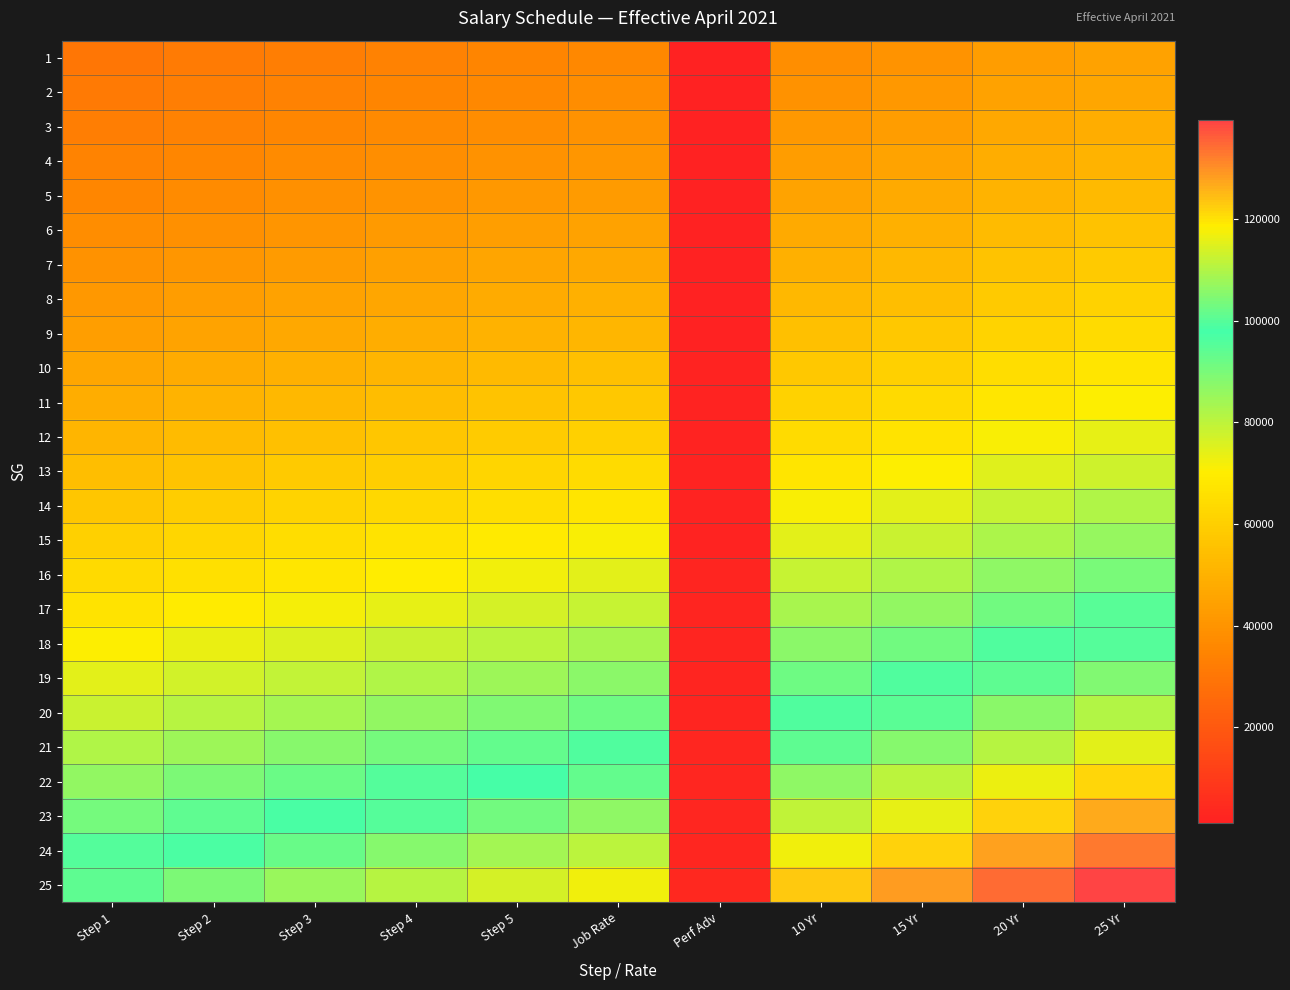

What is the spread (max minus min) of values at 25 Yr?

94834